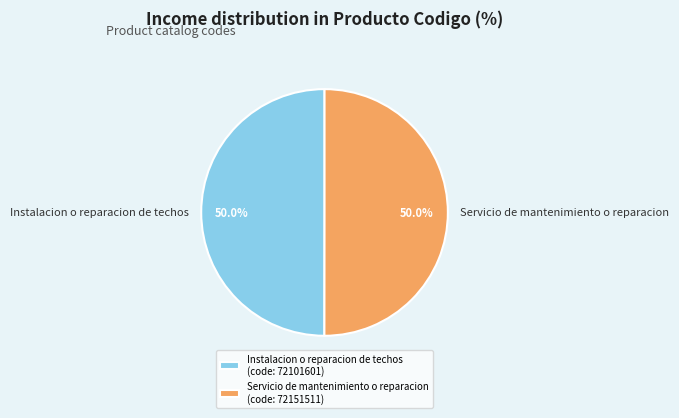

Approximately how many times larger is the value at Servicio de mantenimiento o reparacion compared to Instalacion o reparacion de techos?

1.0